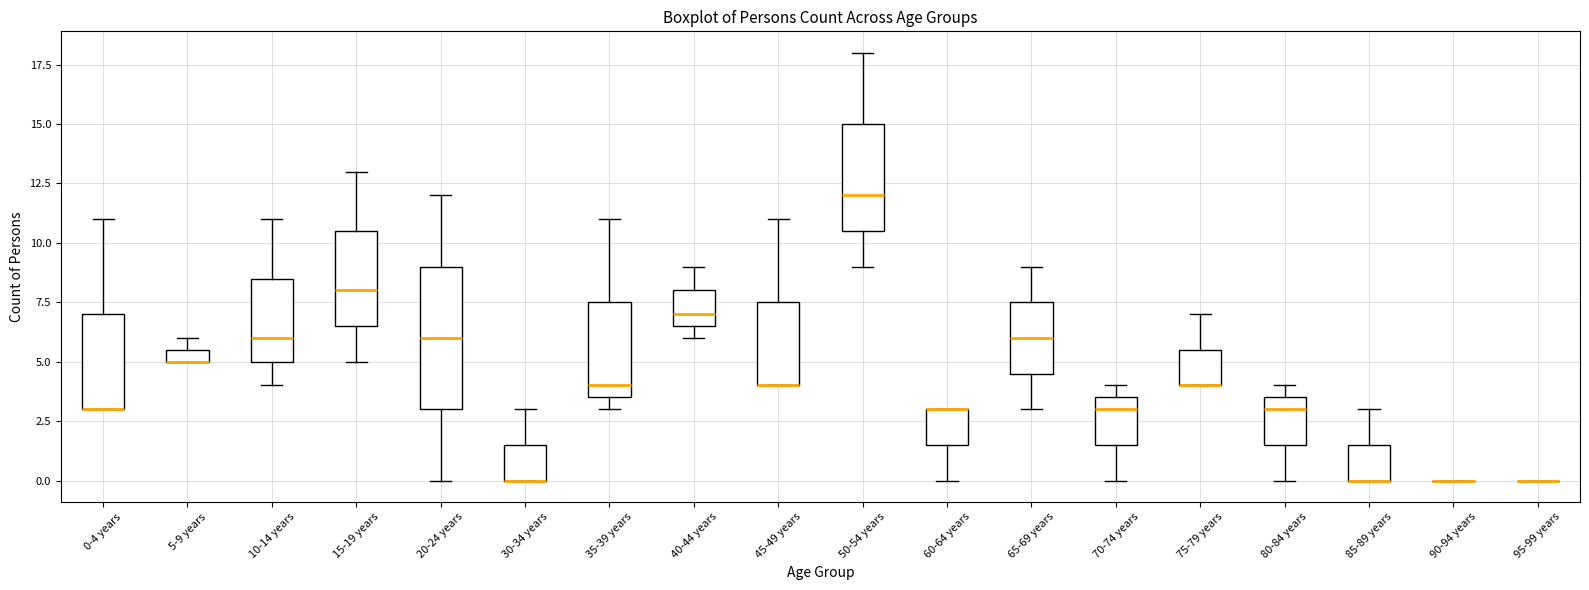

Which box is the tallest, from its lower edge to its upper edge?

20-24 years